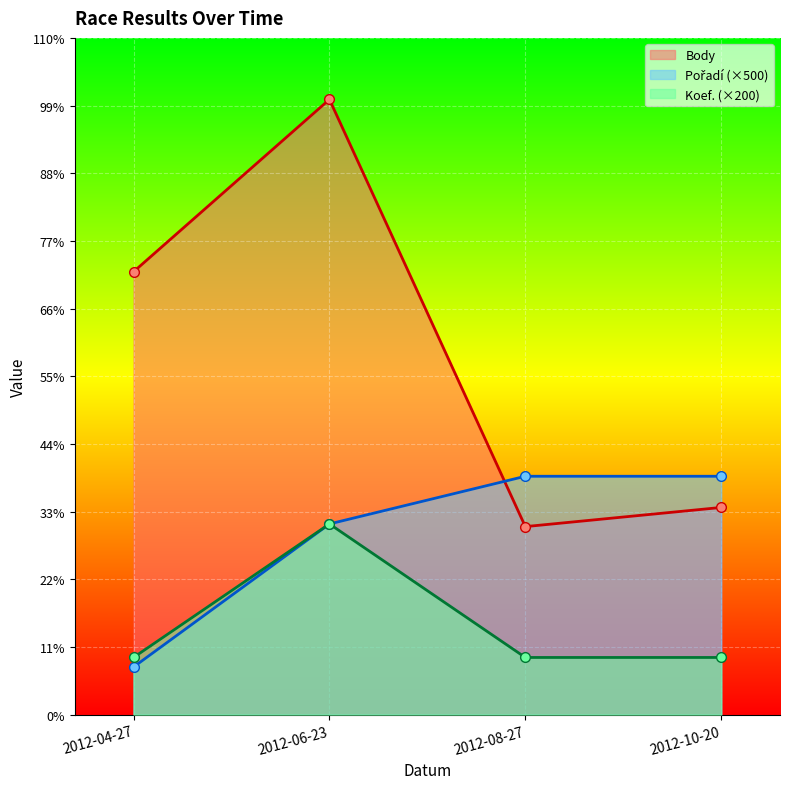

How many distinct data groups are displayed?

3